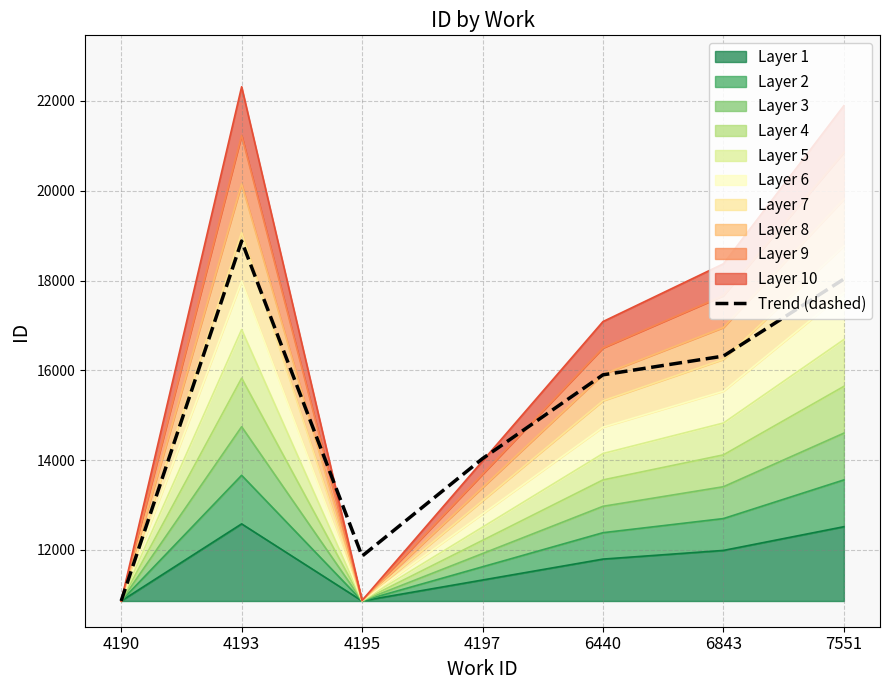

Is it true that the value at 6440 is 15899.7?

True